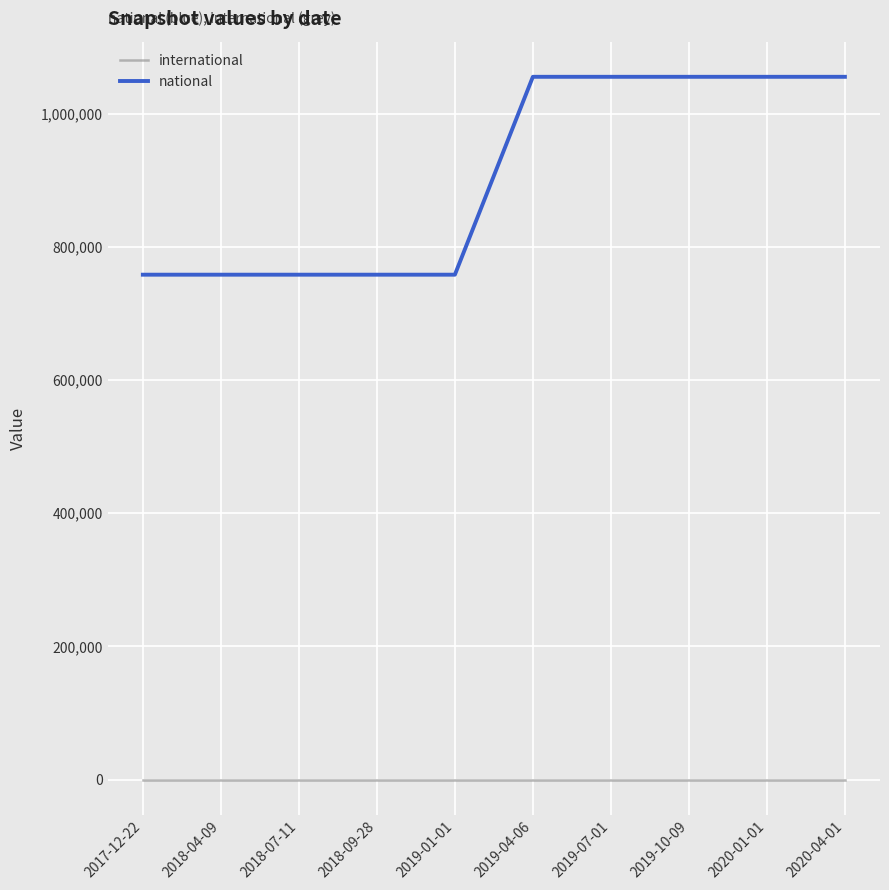

What is the maximum value shown in the chart?

1055709